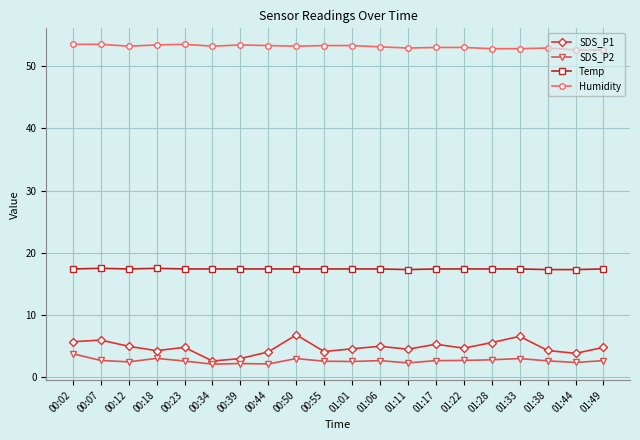

Which series has the widest spread of values?

SDS_P1